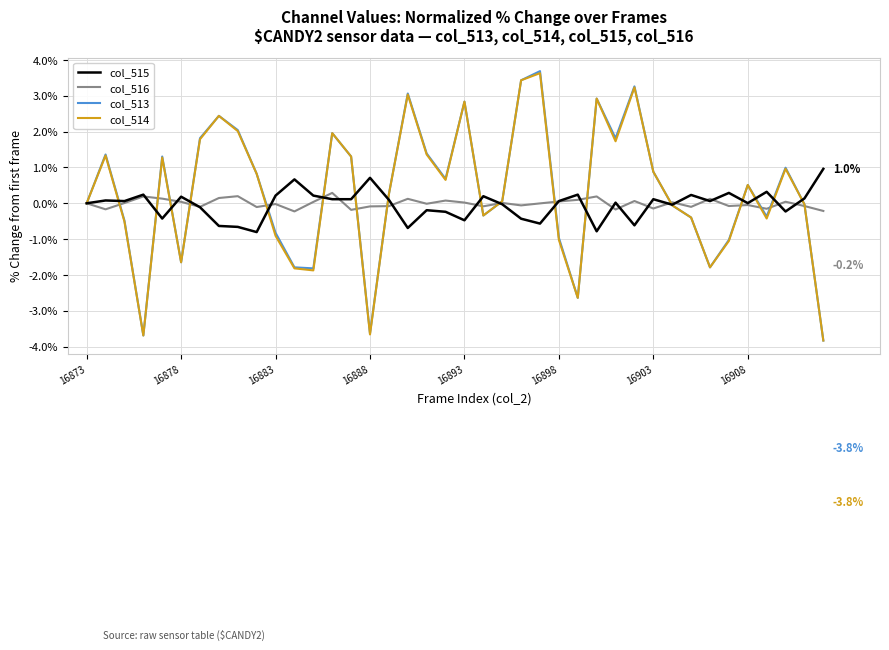

True or false: col_516 and col_515 cross at least once.

True